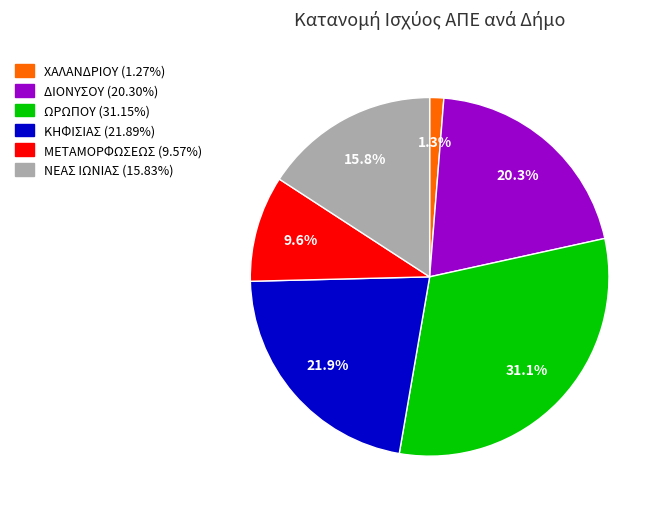

To the nearest percent, what is the difference between the ΚΗΦΙΣΙΑΣ and ΝΕΑΣ ΙΩΝΙΑΣ slice percentages?

6%